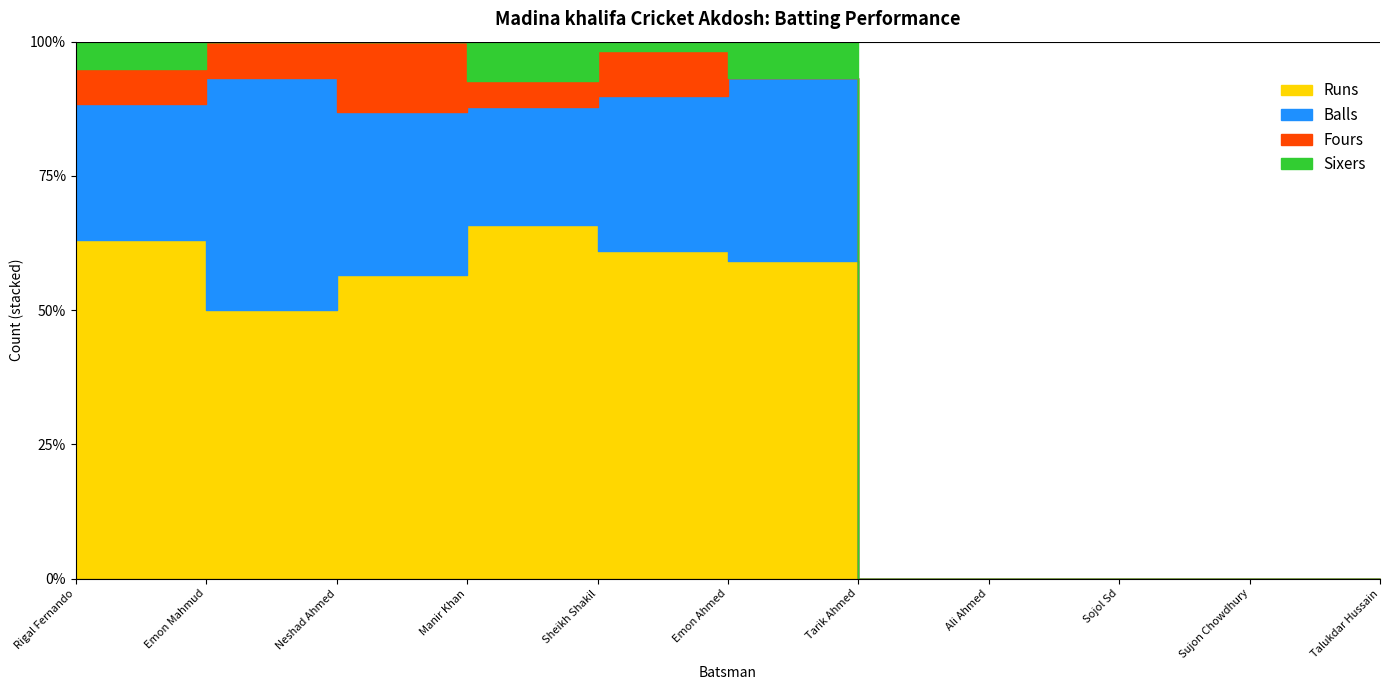

Reading left to right, transcribe all the data shown in this chart.

Runs: 87	22	13	27	36	26	0	0	0	0	0
Balls: 35	19	7	9	17	15	0	0	0	0	0
Fours: 9	3	3	2	5	0	0	0	0	0	0
Sixers: 7	0	0	3	1	3	0	0	0	0	0